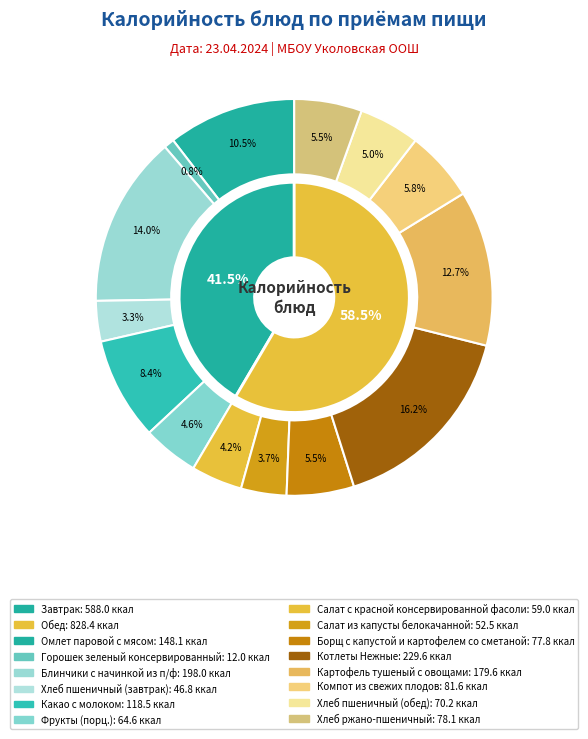

What percentage is NOT represented by Салат с красной консервированной фасоли?

95.8%